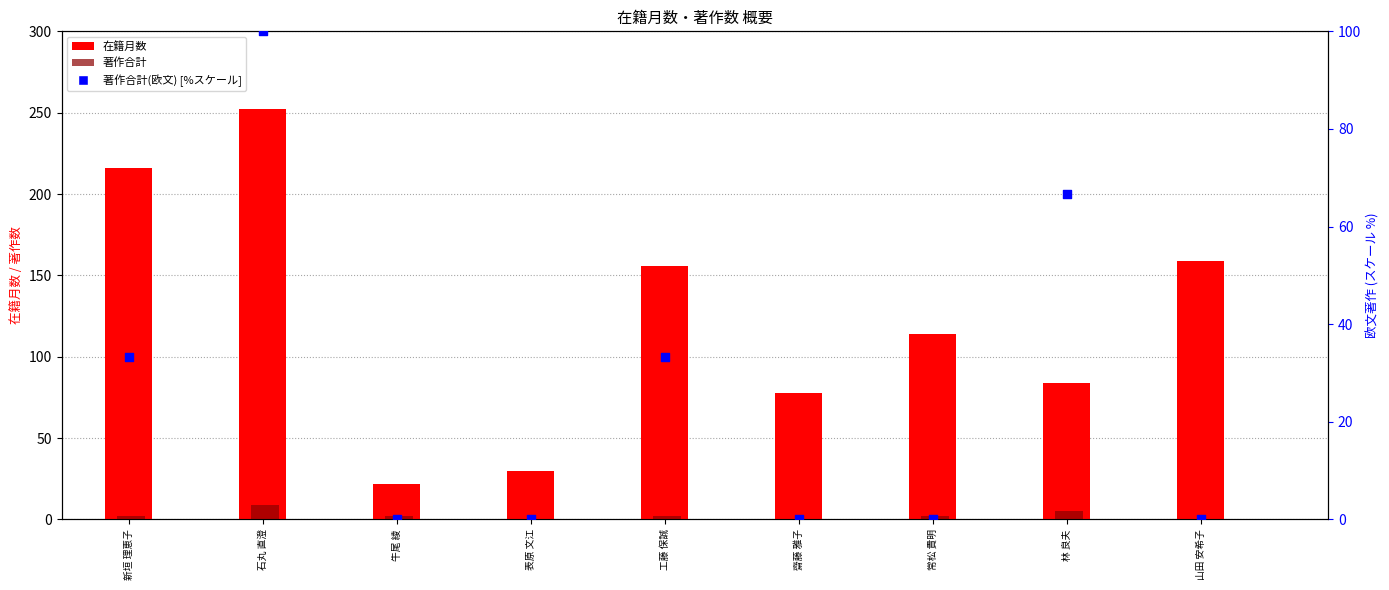

Which series has the largest total across all categories?

在籍月数